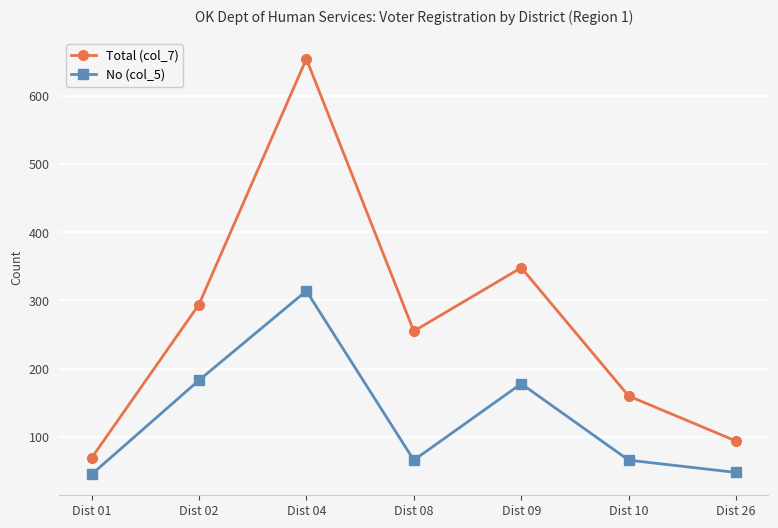

What is the difference between the second highest and second lowest values in the No (col_5) series?

135